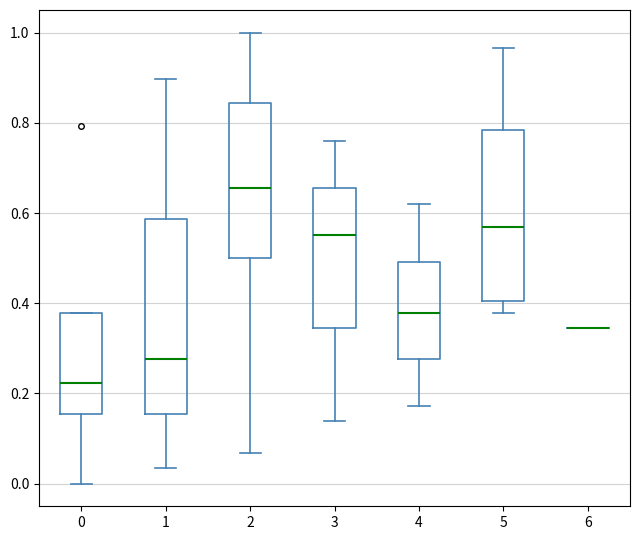

Reading left to right, transcribe this box plot: for each box, give where its median line is, the range the box spans, and where its two whiskers end, as read against the y-axis. The values are not printed on the chart, so give them approximately, as read against the axis.

0: median 0.22, box 0.16 to 0.38, whiskers 0.00 to 0.38
1: median 0.28, box 0.16 to 0.58, whiskers 0.04 to 0.90
2: median 0.66, box 0.50 to 0.84, whiskers 0.06 to 1.00
3: median 0.56, box 0.34 to 0.66, whiskers 0.14 to 0.76
4: median 0.38, box 0.28 to 0.50, whiskers 0.18 to 0.62
5: median 0.56, box 0.40 to 0.78, whiskers 0.38 to 0.96
6: box collapsed to a line at 0.34, whiskers 0.34 to 0.34